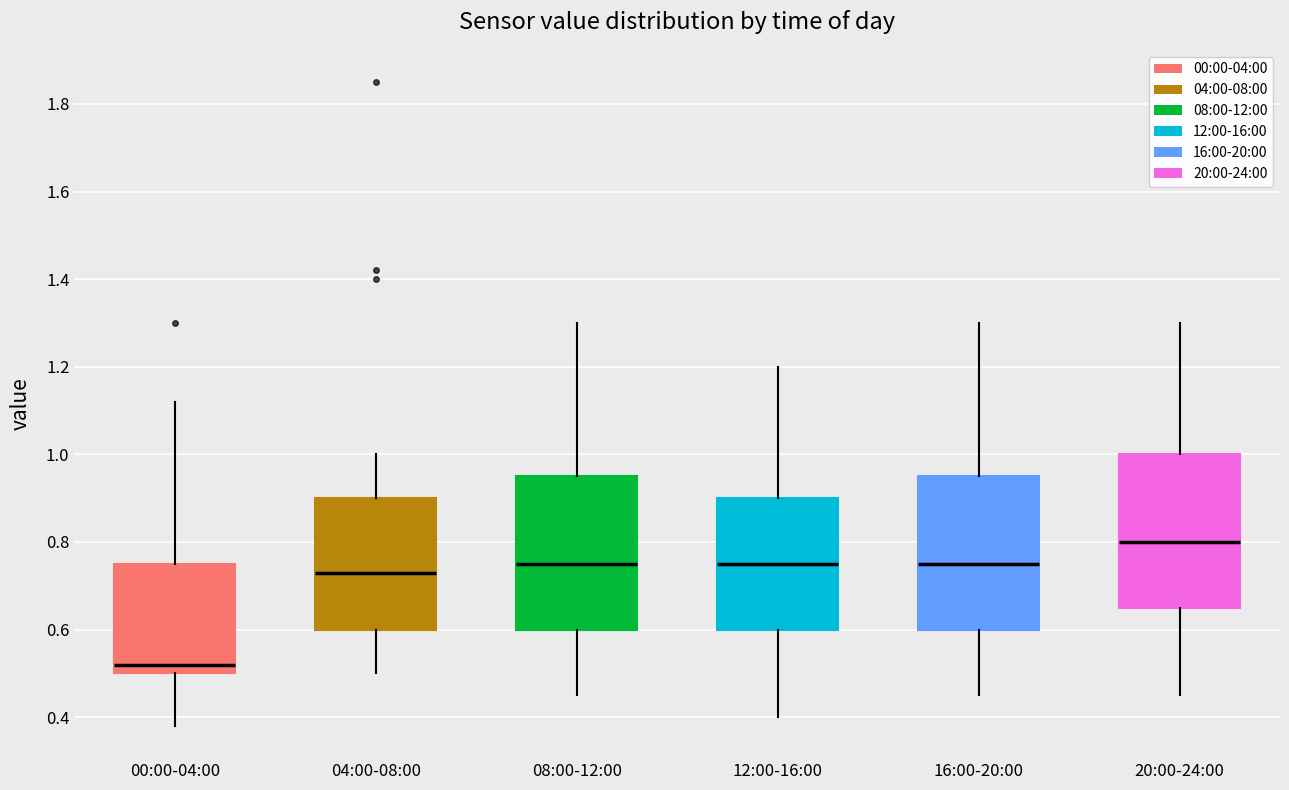

Which box's median line is the lowest?

00:00-04:00